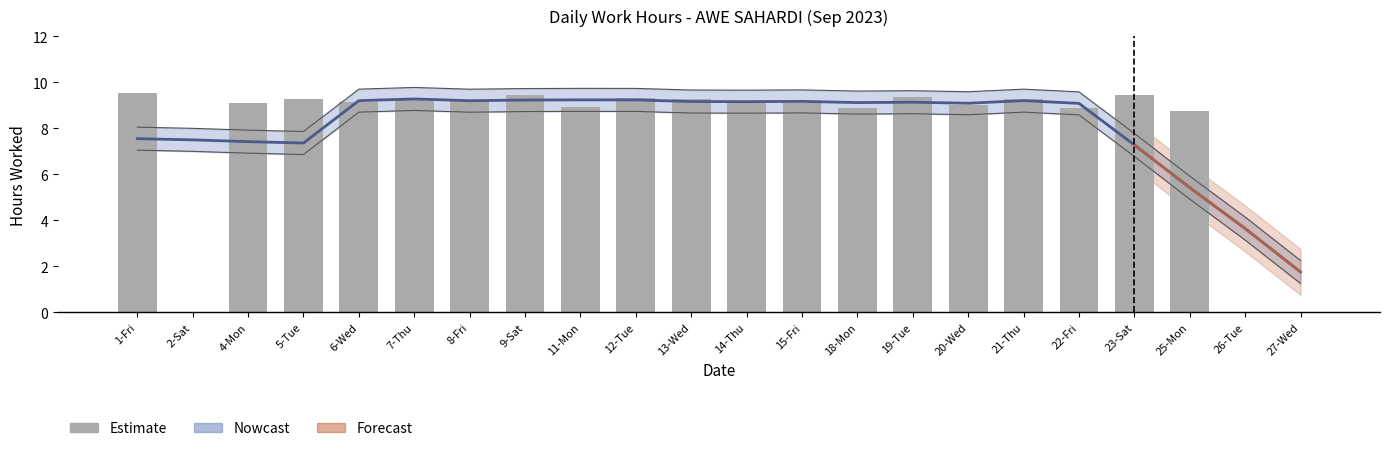

What position from the right is 7-Thu?

17